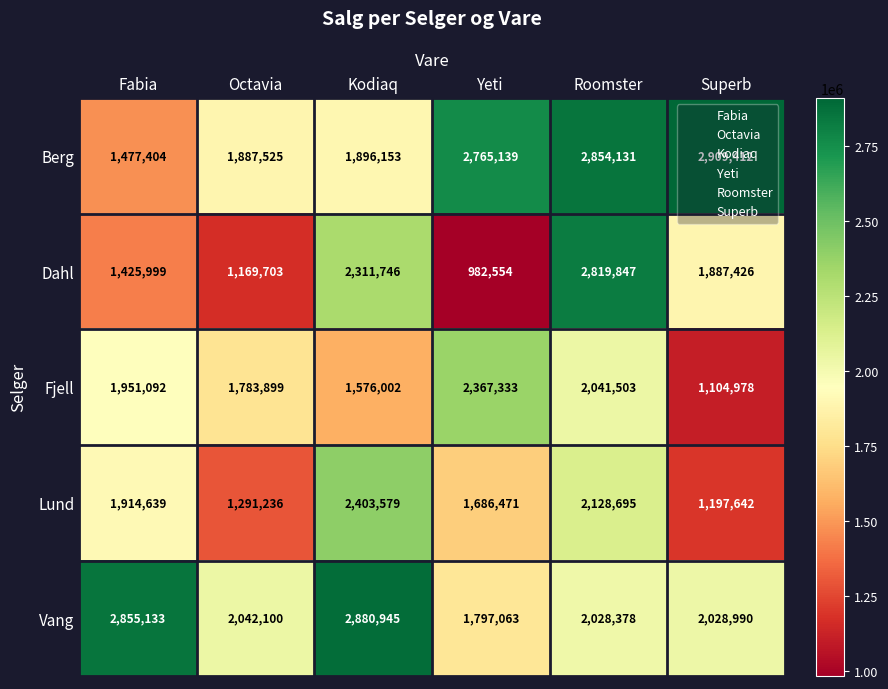

How many data points does each series have?

6